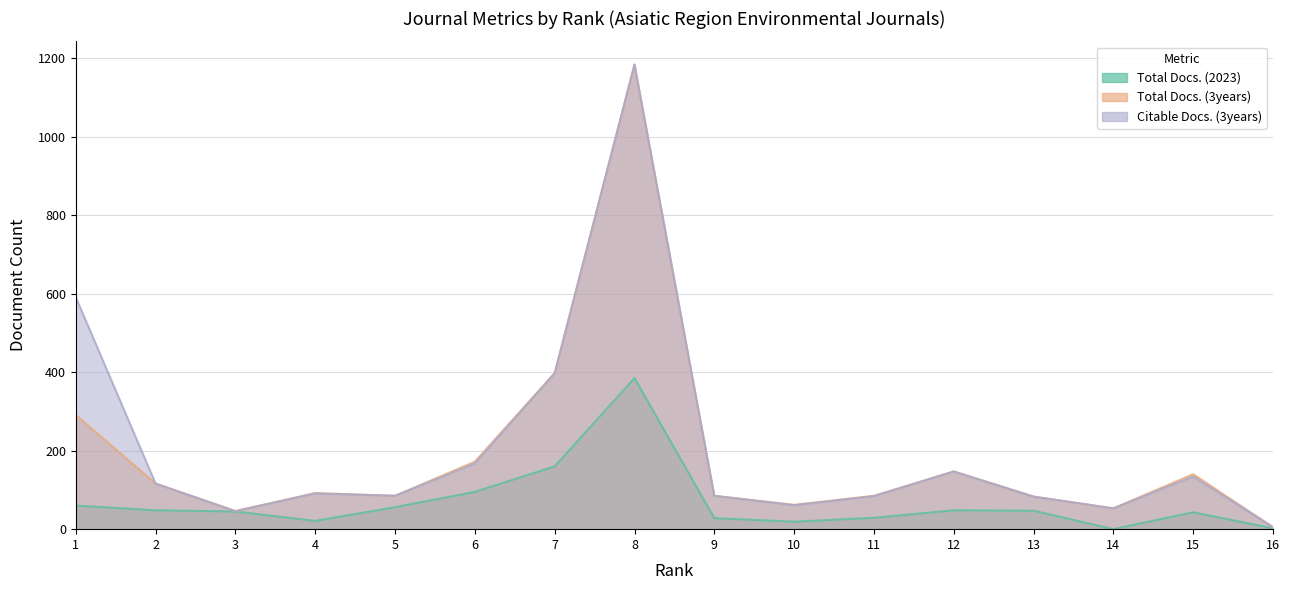

Is the value of Citable Docs. (3years) at 5 greater than the value of Total Docs. (3years) at 11?

No